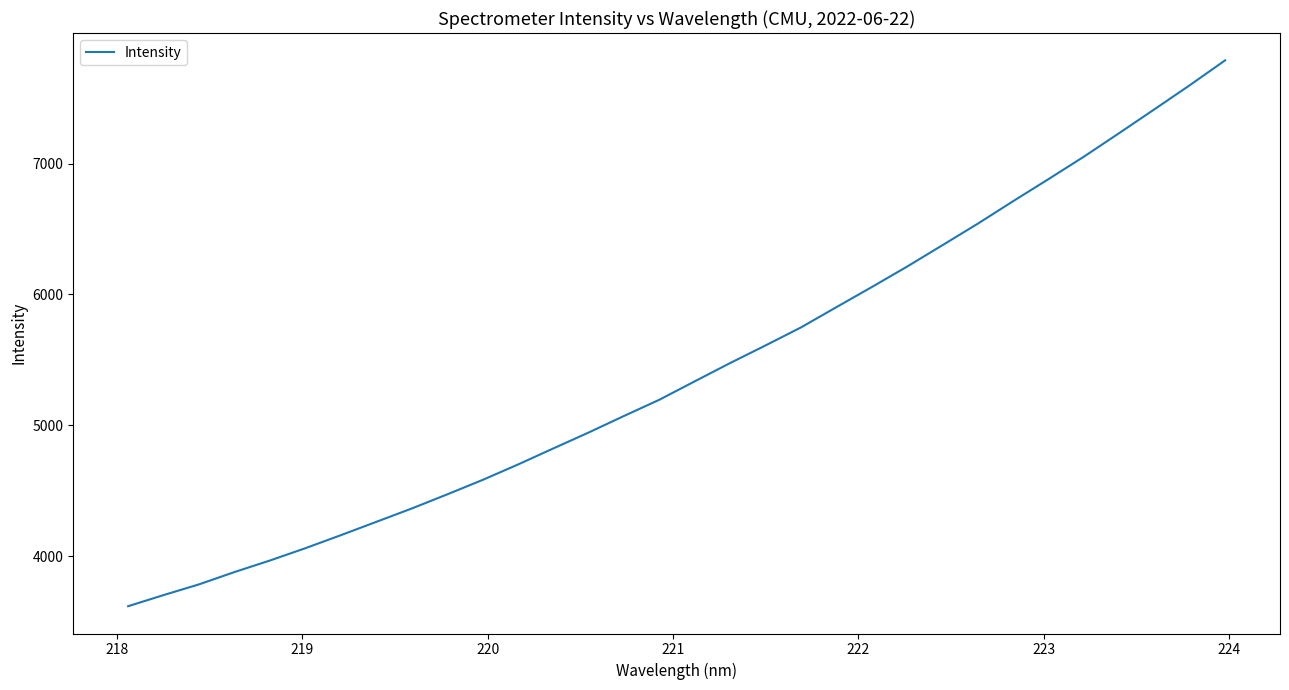

Reading left to right, transcribe all the data shown in this chart.

3618.0	3702.9	3784.8	3878.7	3966.9	4060.9	4160.2	4262.0	4363.8	4471.6	4581.9	4699.8	4822.8	4944.7	5071.4	5195.3	5336.0	5475.7	5610.2	5747.6	5902.1	6055.7	6212.4	6375.9	6540.3	6712.3	6880.9	7052.2	7232.5	7415.0	7599.0	7789.0